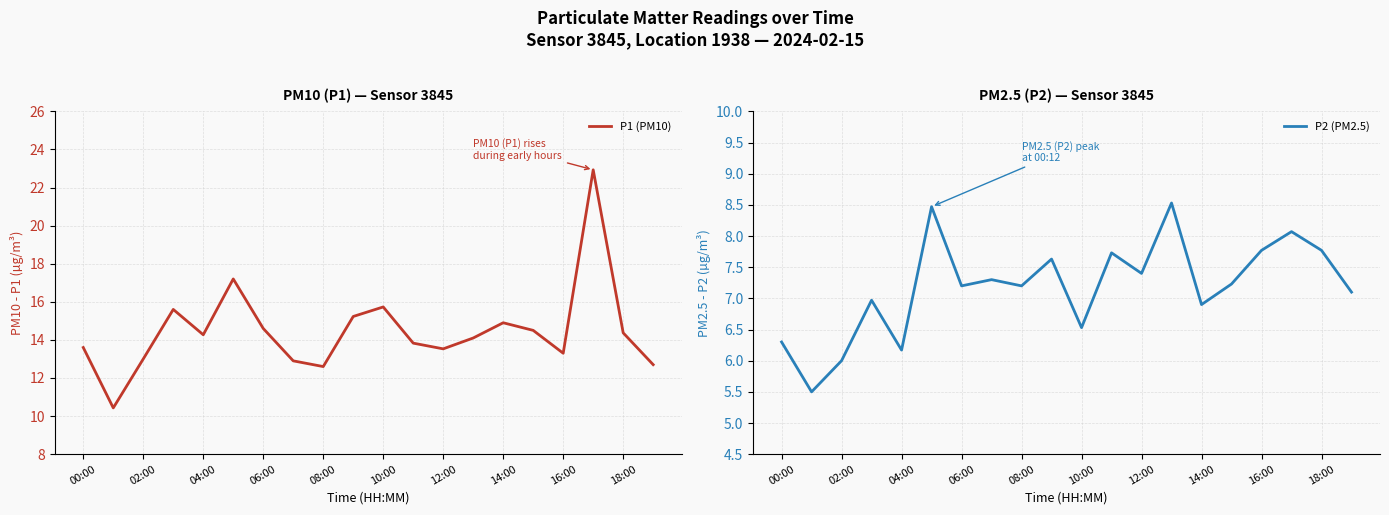

True or false: P2 (PM2.5) and P1 (PM10) intersect in this chart.

False